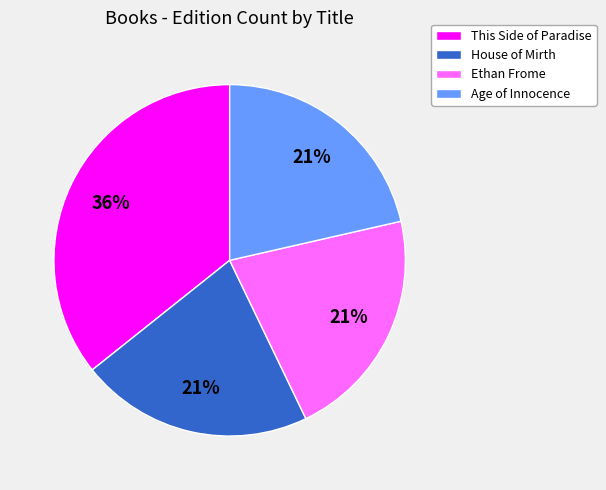

Does Ethan Frome account for over 50% of the chart?

No